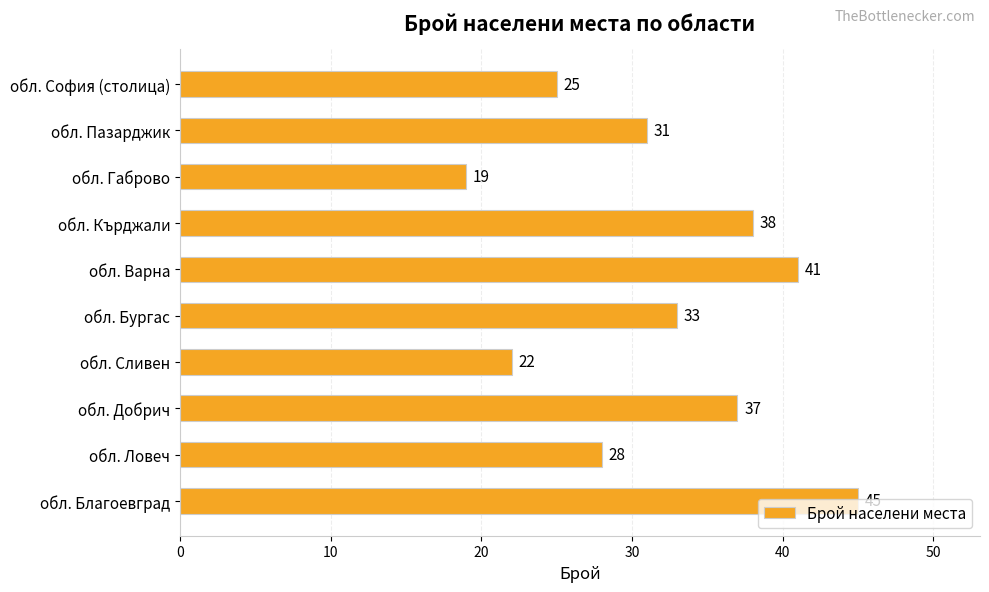

What is the sum of all values?

319